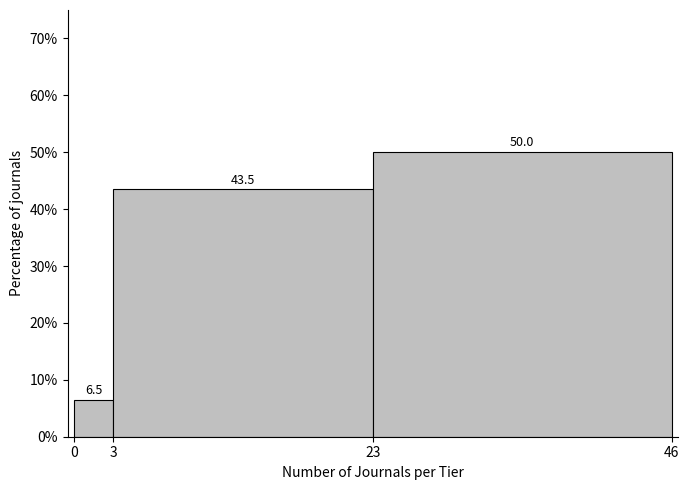

Reading left to right, what are all the values shown in this chart?

0=6.5	3=43.5	23=50.0